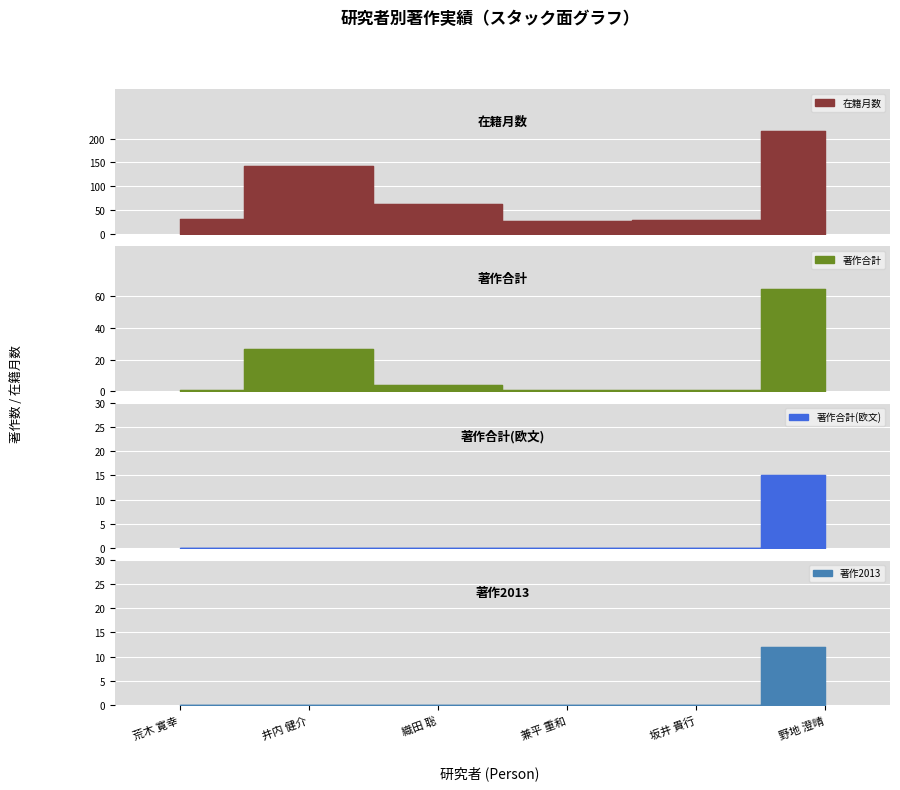

Rank the categories by 著作2013 value from lowest to highest.

荒木 寛幸, 井内 健介, 織田 聡, 兼平 重和, 坂井 貴行, 野地 澄晴